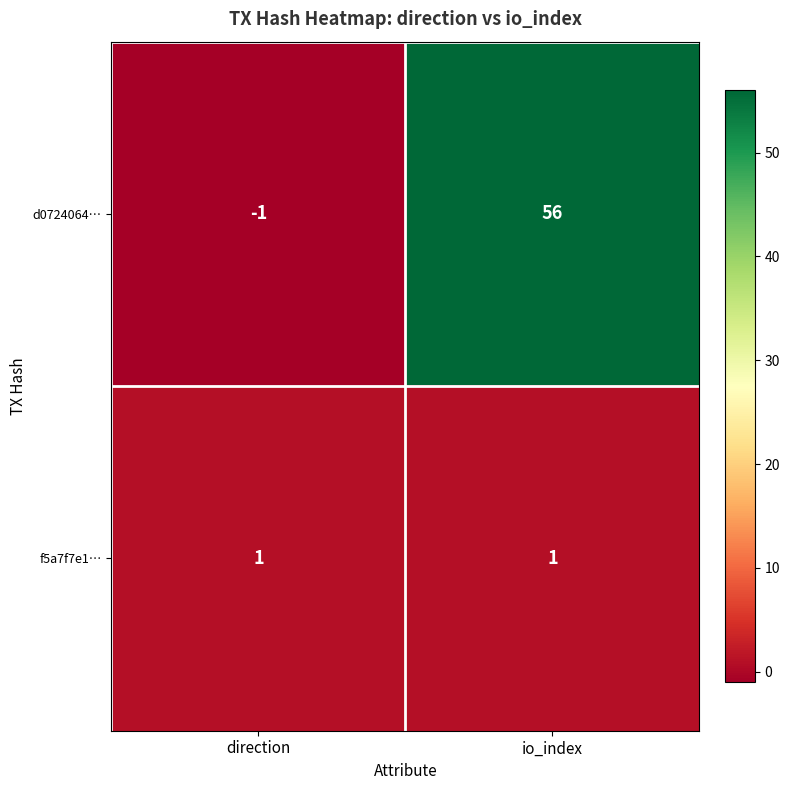

What is the sum of all d0724064… values?

55